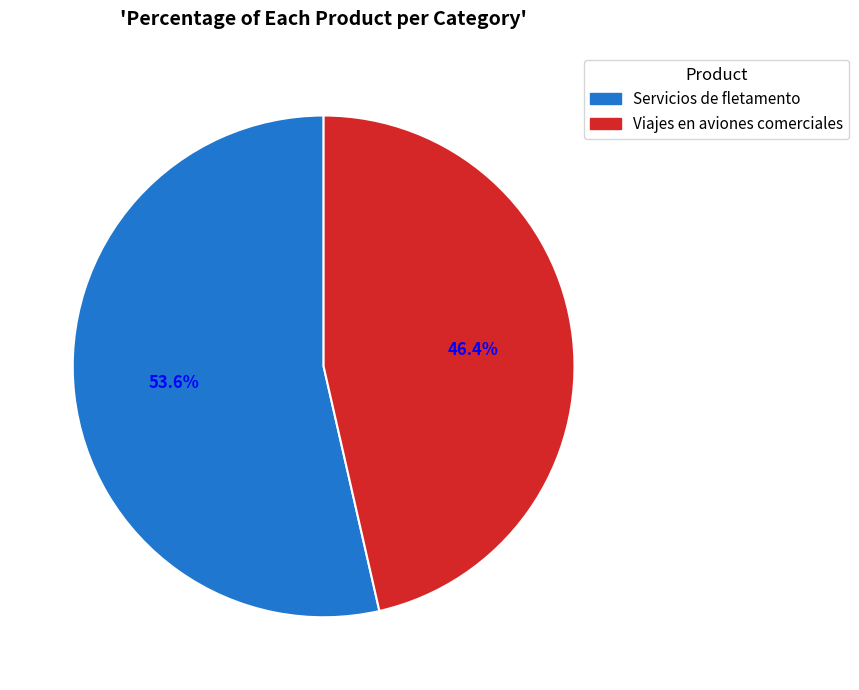

Do Viajes en aviones comerciales and Servicios de fletamento together represent more than half of the pie?

Yes